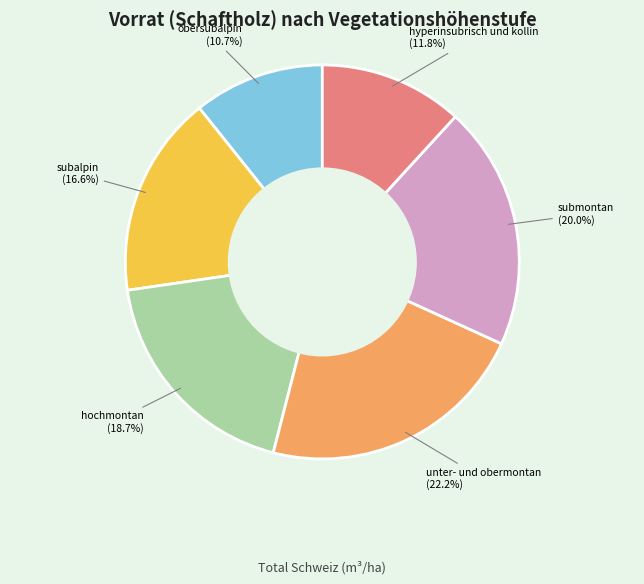

Does any single category account for the majority?

No